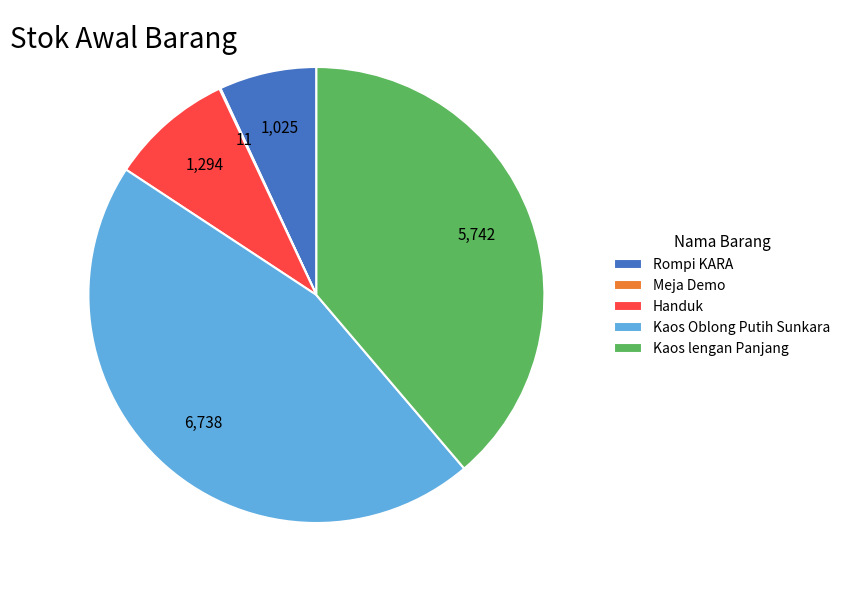

What is the ratio of the value at Kaos lengan Panjang to the value at Handuk?

4.4